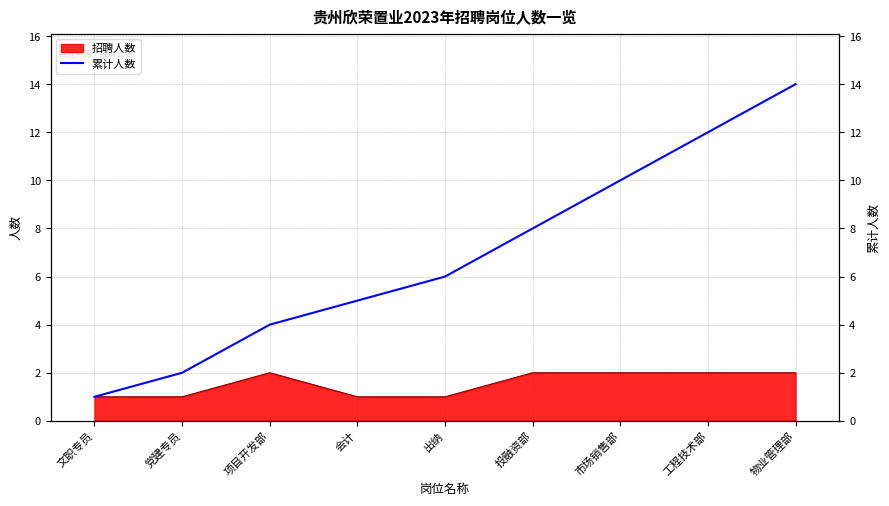

Reading right to left, what are all the values shown in this chart?

物业管理部=14	工程技术部=12	市场销售部=10	投融资部=8	出纳=6	会计=5	项目开发部=4	党建专员=2	文职专员=1